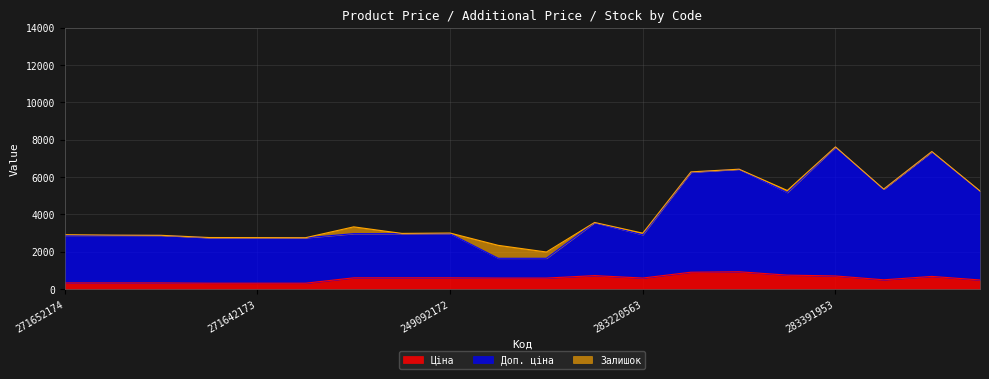

Does the chart display data point markers on the line(s)?

No